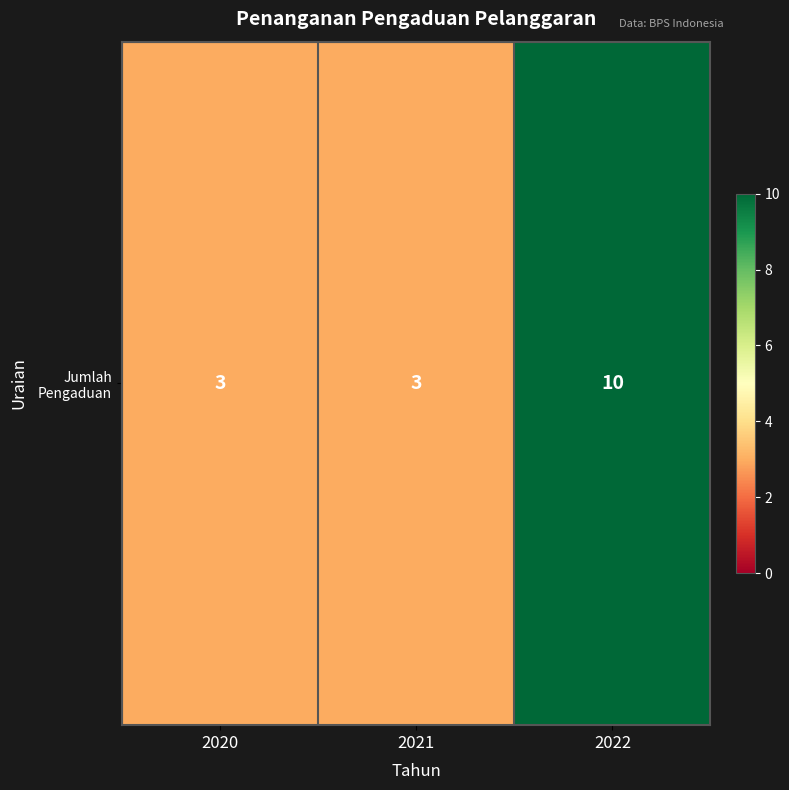

The chart shows a value of 17 at 2022. True or false?

False